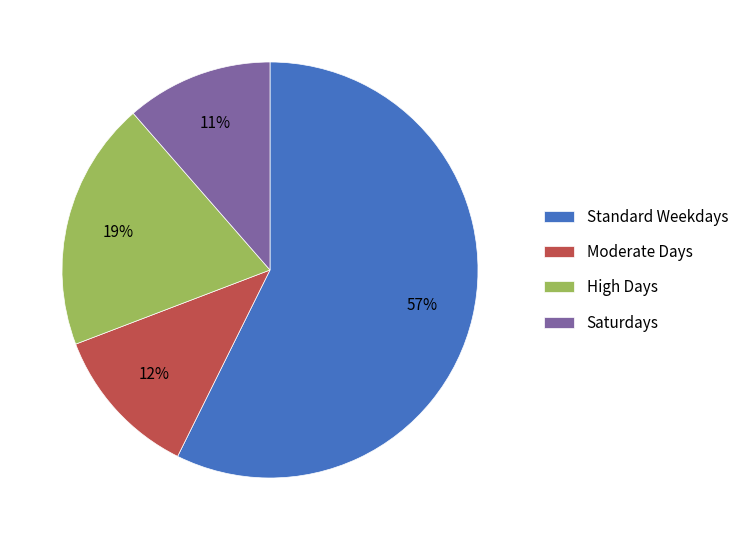

Is there any slice that represents more than half of the pie?

Yes